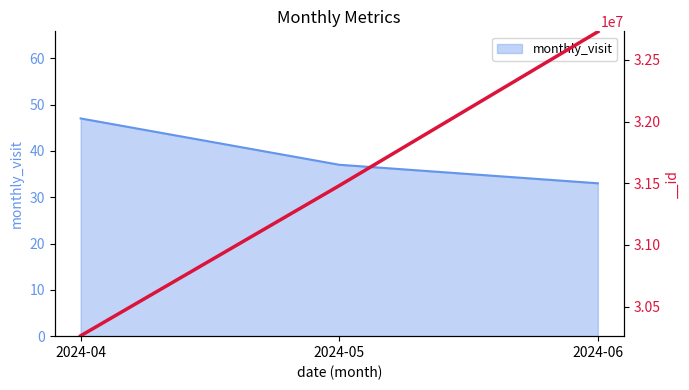

What is the total value across all series at 2024-06?

32728818